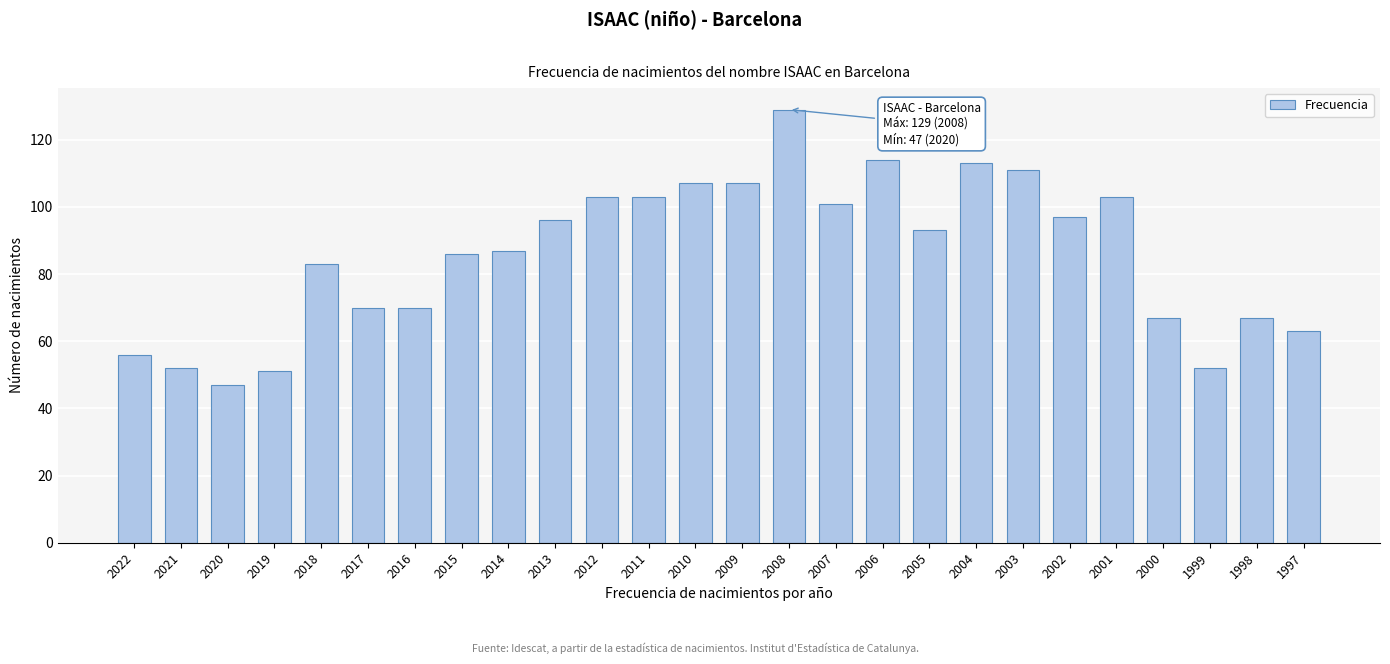

What value does the data have at 2007?

101